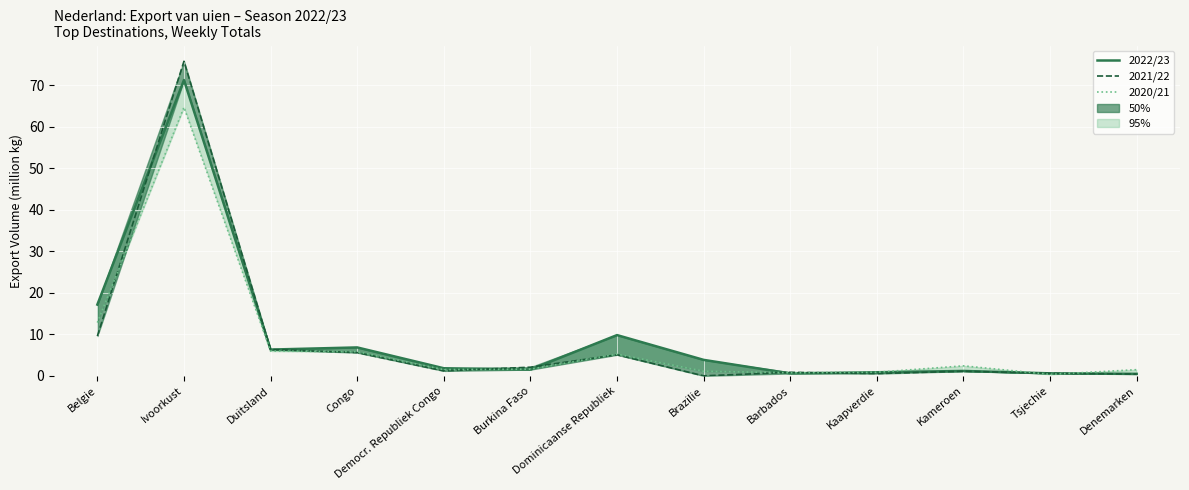

At which category does 2021/22 reach its first local peak?

Ivoorkust